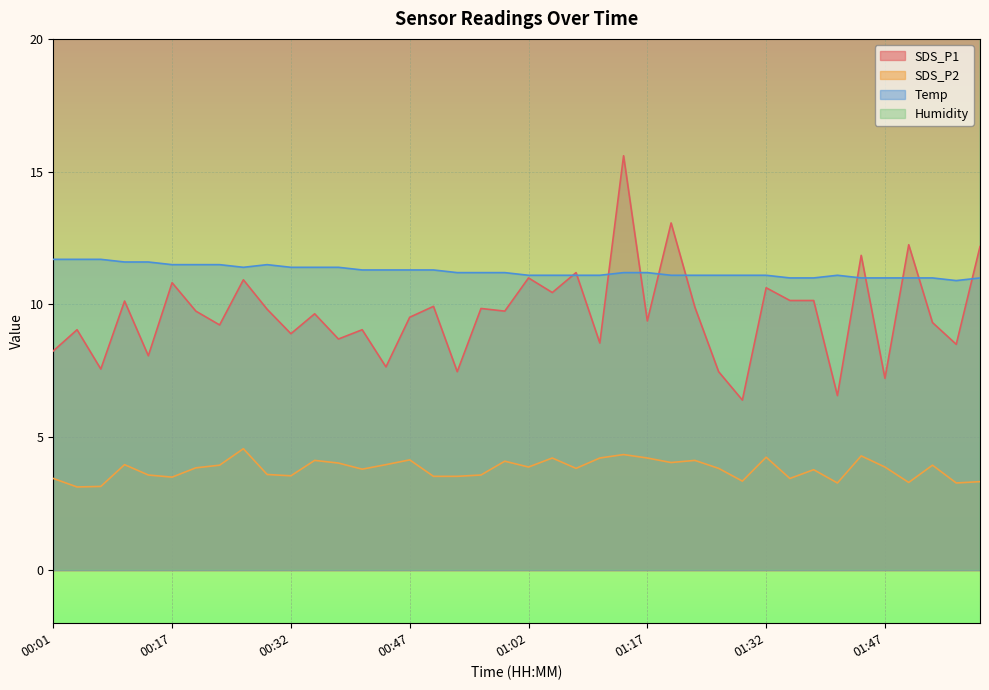

What position from the right is 01:17?

15